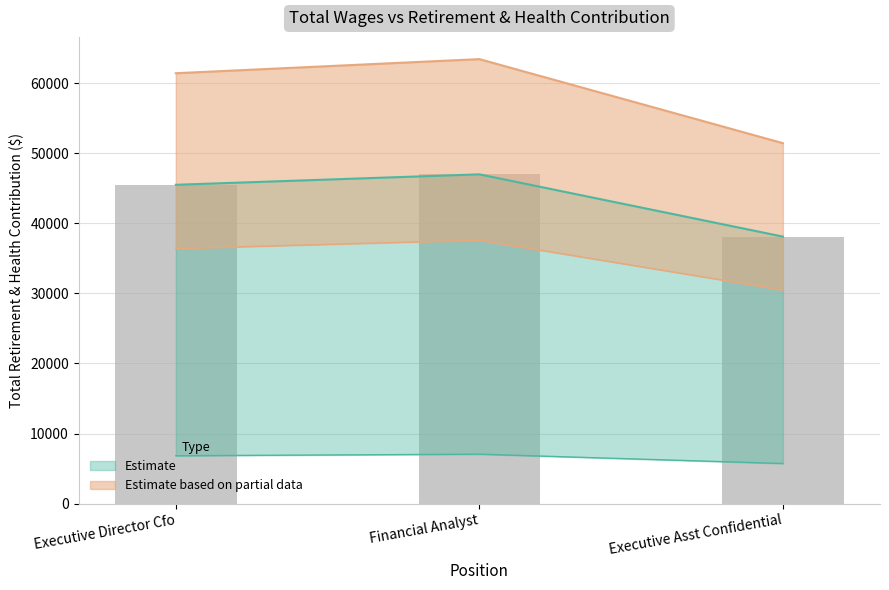

At which label does the data first exceed 45515?

Financial Analyst